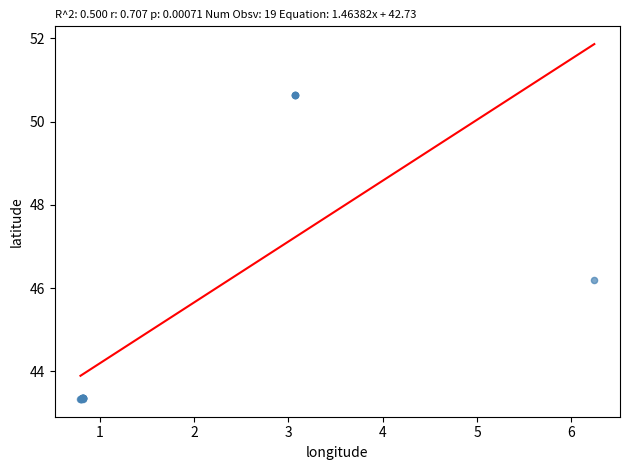

What Y value in the scatter plot is closest to 46?

46.2